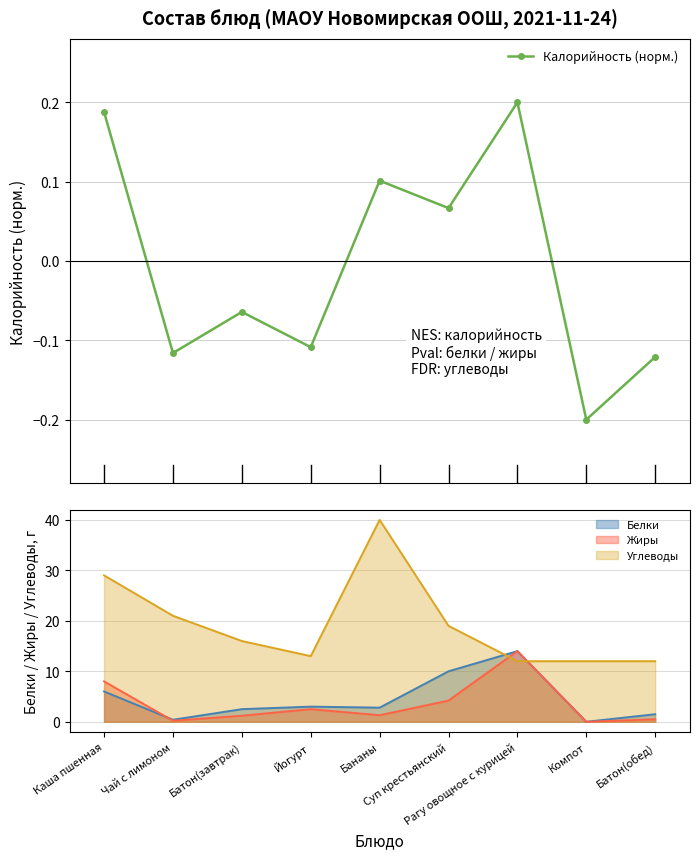

Rank the categories by value from lowest to highest.

Компот, Батон(обед), Чай с лимоном, Йогурт, Батон(завтрак), Суп крестьянский, Бананы, Каша пшенная, Рагу овощное с курицей